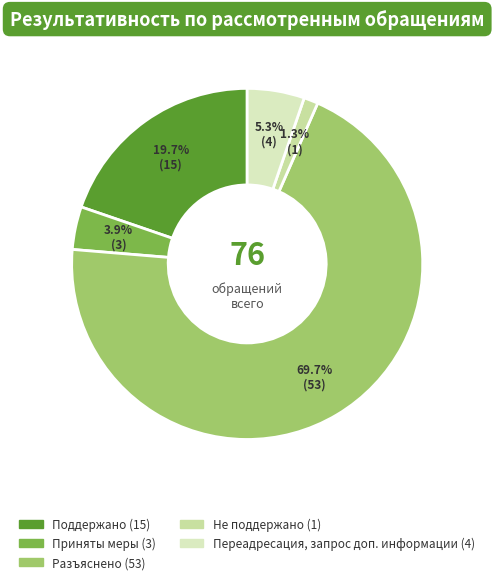

Rank the categories by value from lowest to highest.

Не поддержано, Приняты меры, Переадресация, запрос доп. информации, Поддержано, Разъяснено